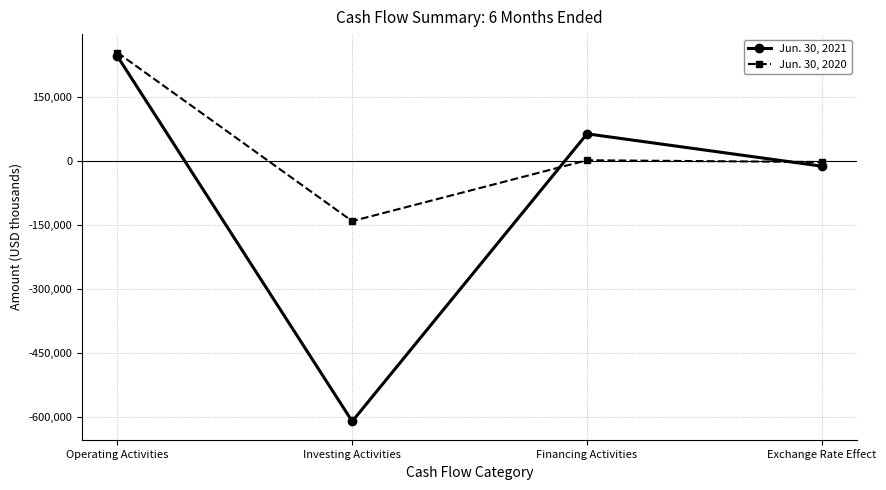

What is the greatest value displayed?

254213